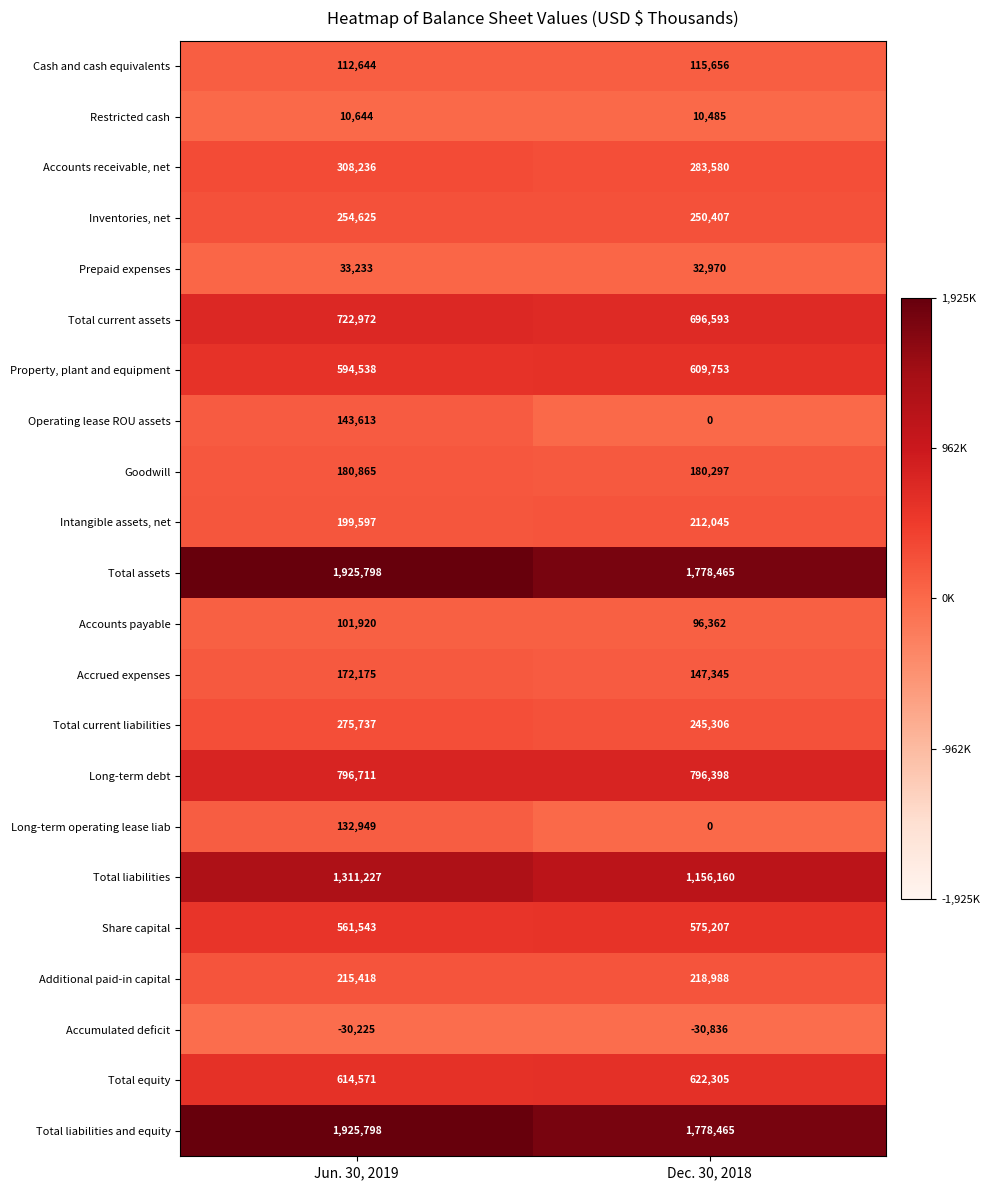

What is the approximate value of Accrued expenses at Jun. 30, 2019?

172175